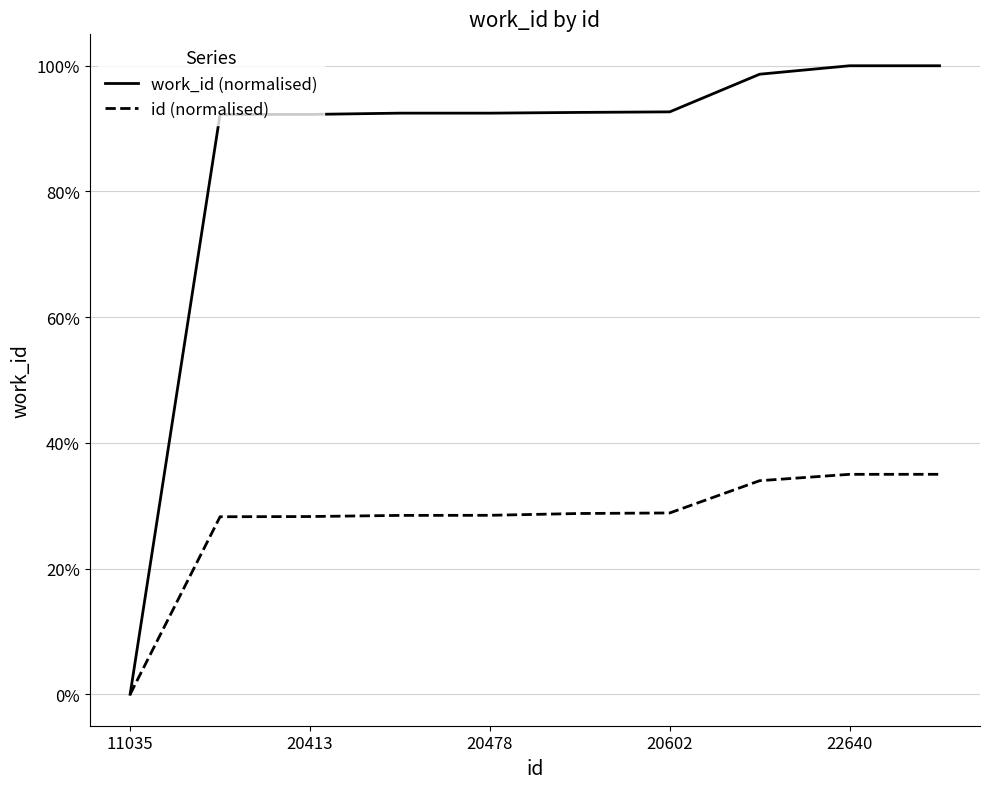

Is this an area chart (filled region under the line)?

No